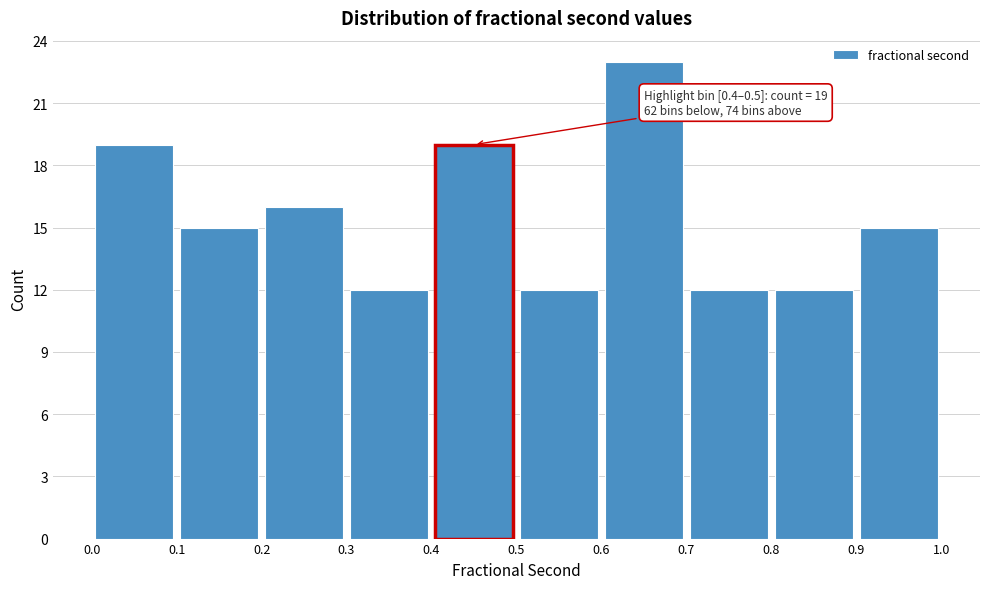

Over which range of the x-axis is the bar tallest?

0.6 to 0.7